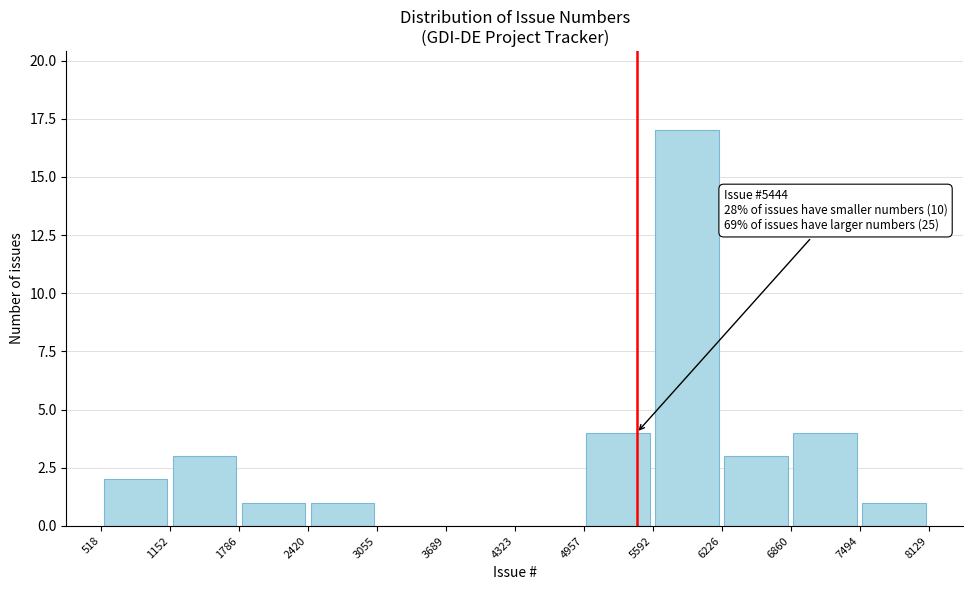

Which range on the x-axis has the tallest bar?

5592 to 6226